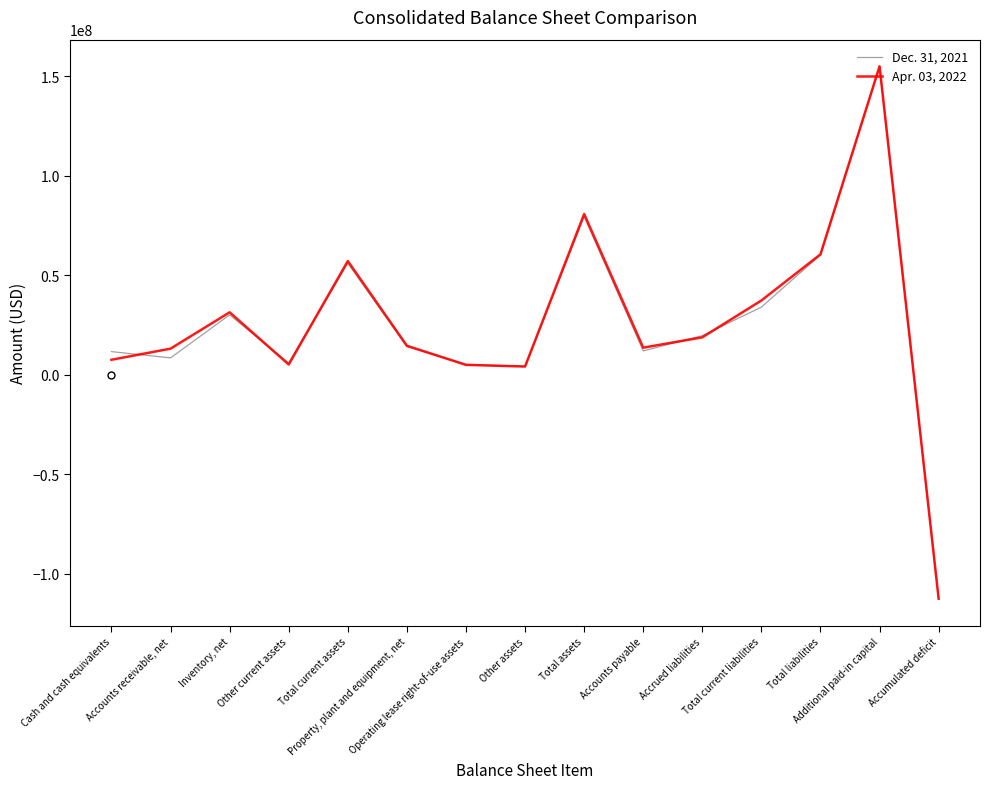

What position from the right is Inventory, net?

13